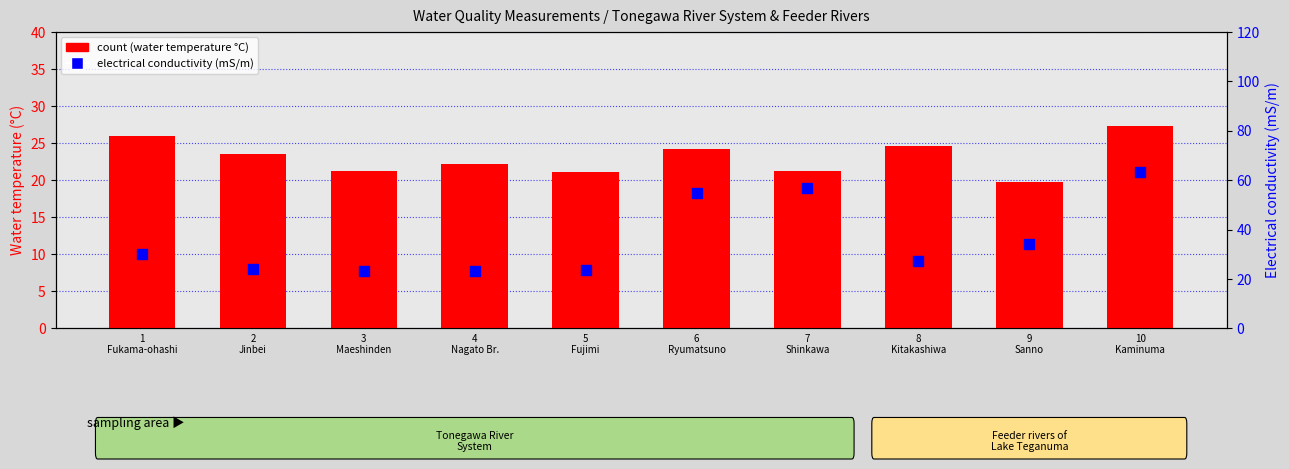

What is the total value across all series at 9
Sanno?

54.1